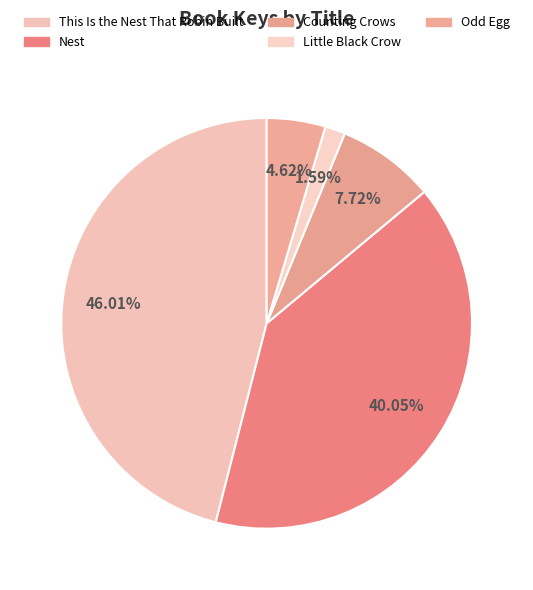

How many slices are in this pie chart?

5